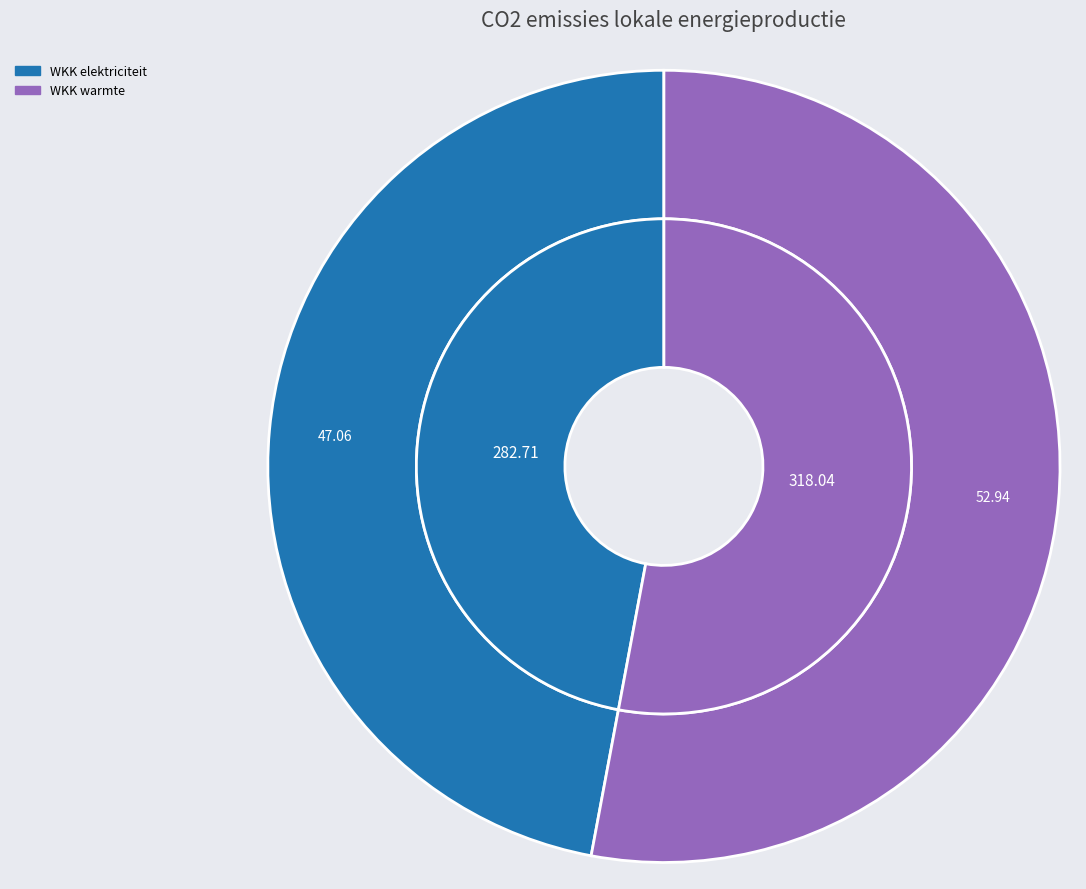

Which category has the biggest portion of the pie?

Warmtekrachtkoppeling (warmte)